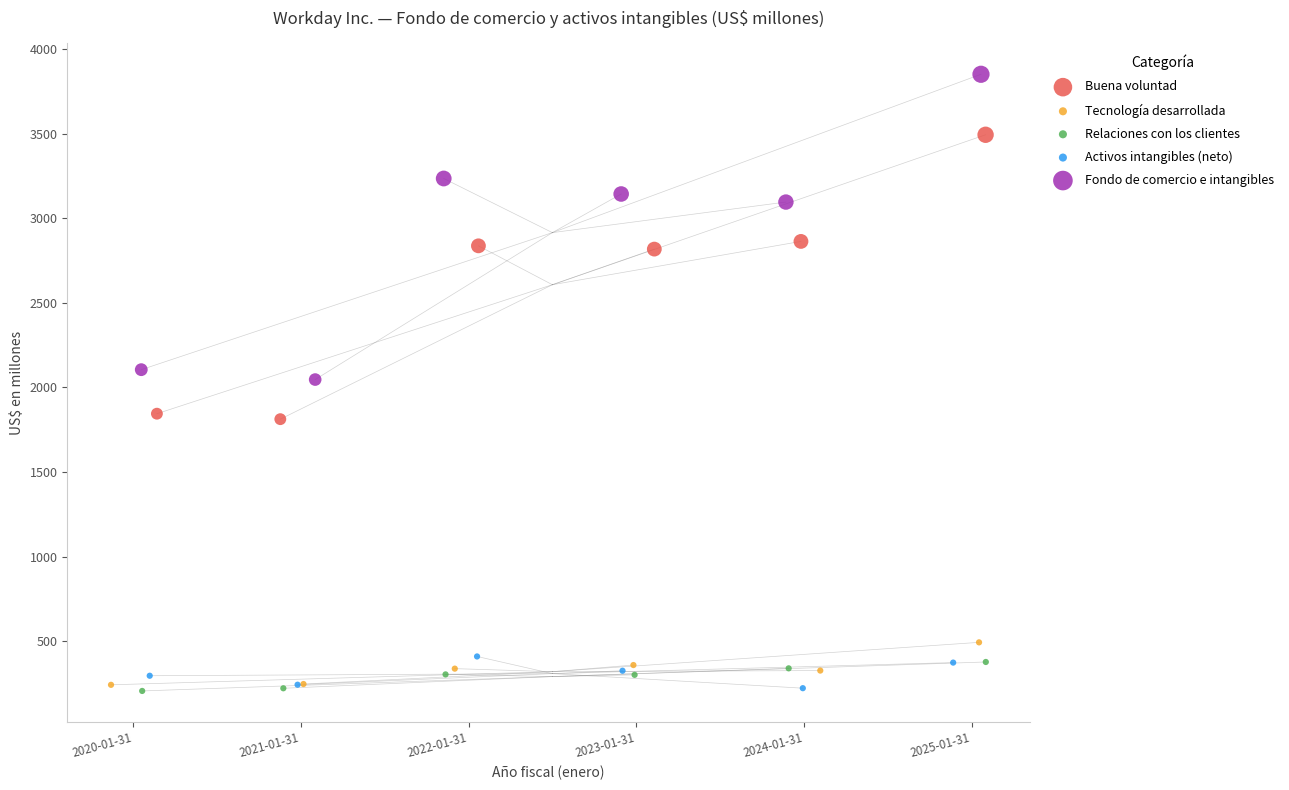

What are all the series names shown in the legend?

Buena voluntad, Tecnología desarrollada, Relaciones con los clientes, Activos intangibles (neto), Fondo de comercio e intangibles